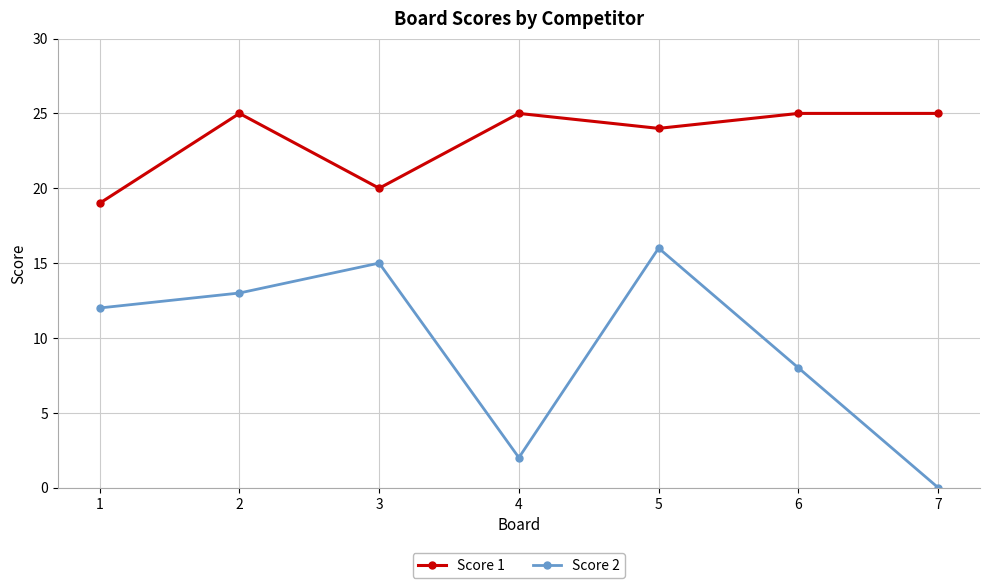

In Score 2, how many points are higher than both neighbors (excluding endpoints)?

2